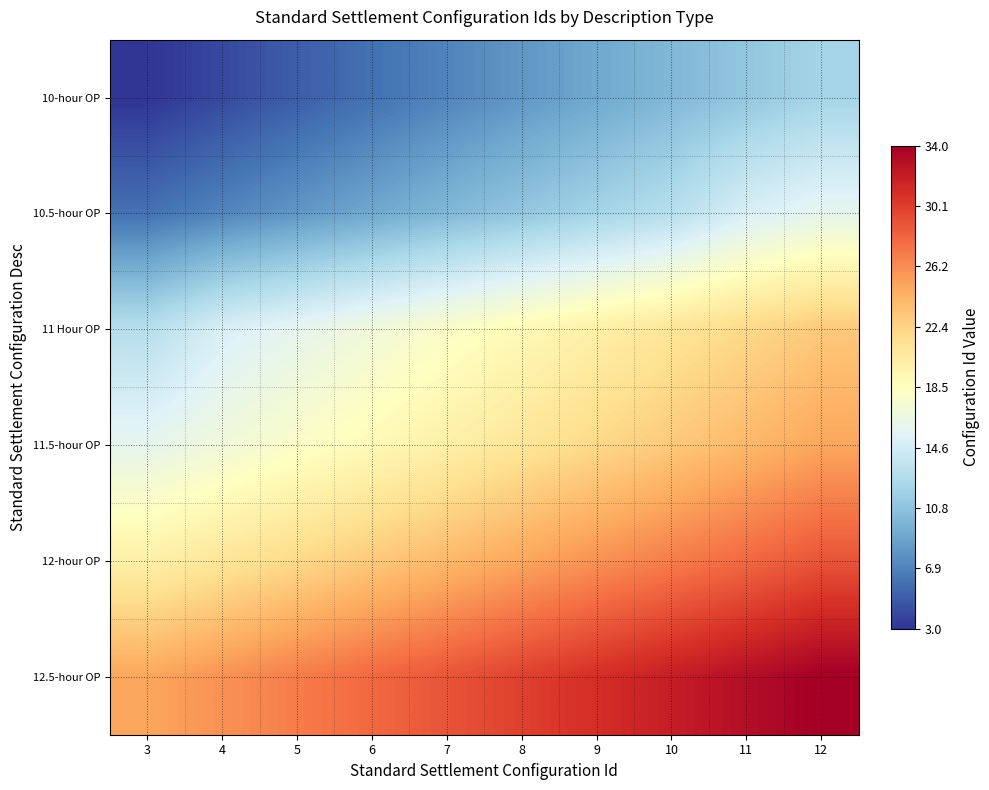

Which series has the largest total across all categories?

12.5-hour OP